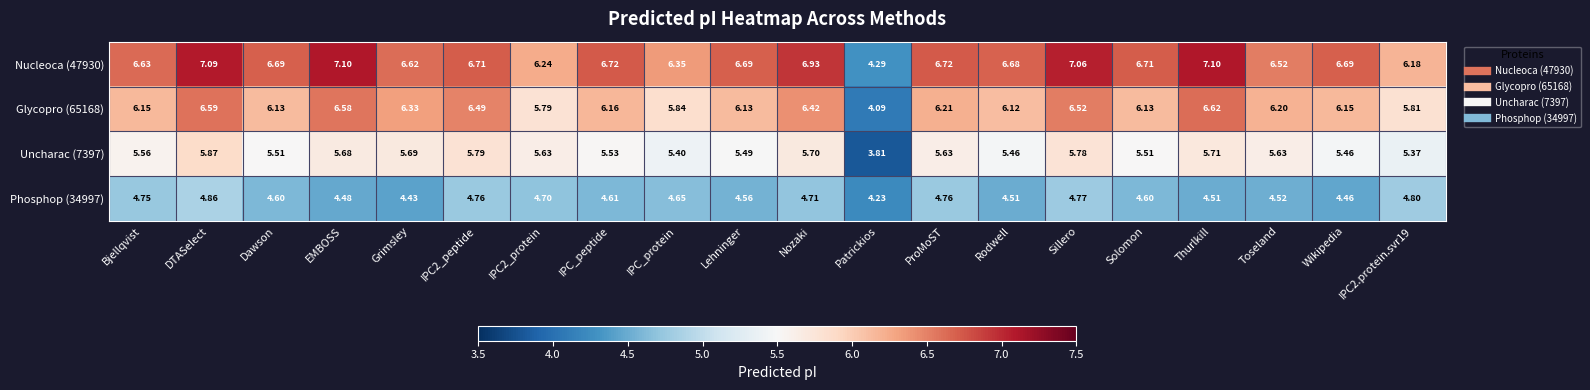

Is the value of Nucleoca (47930) at Thurlkill greater than the value of Phosphop (34997) at Thurlkill?

Yes